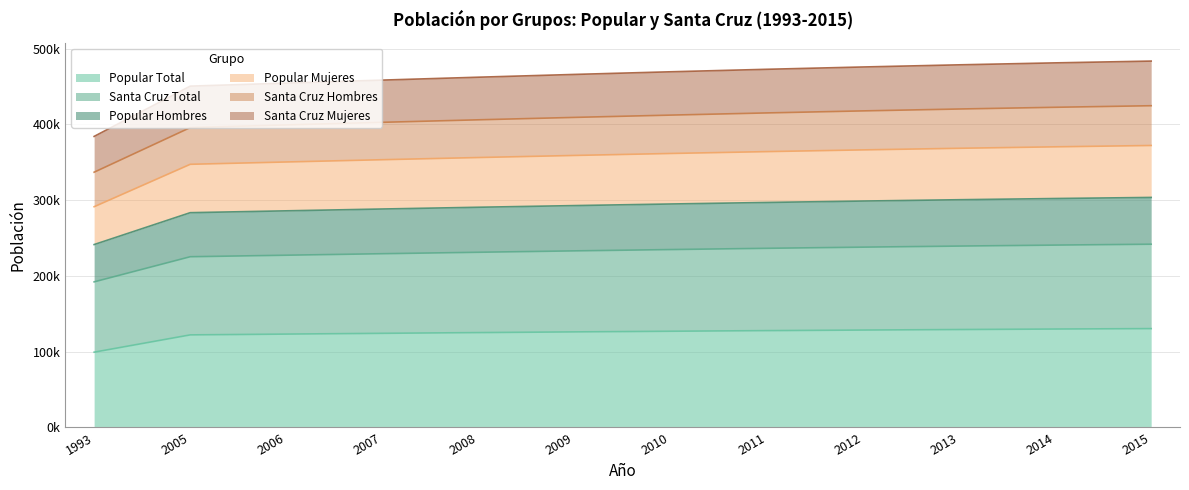

Does the chart display data point markers on the line(s)?

No